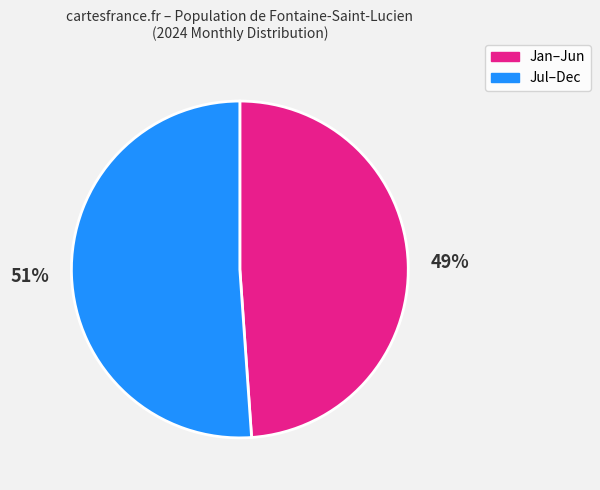

Does any single category account for the majority?

Yes